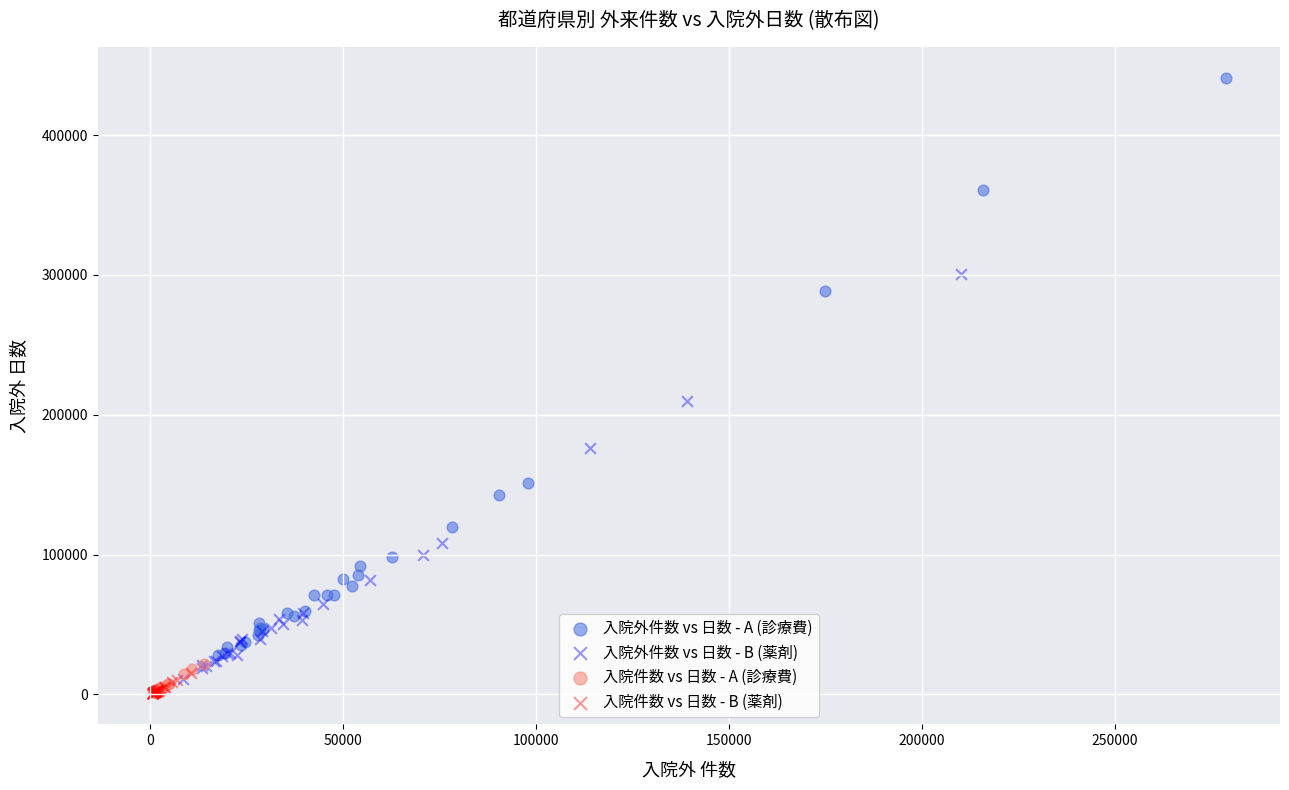

Which series reaches the maximum Y coordinate?

入院外件数 vs 日数 - A (診療費)